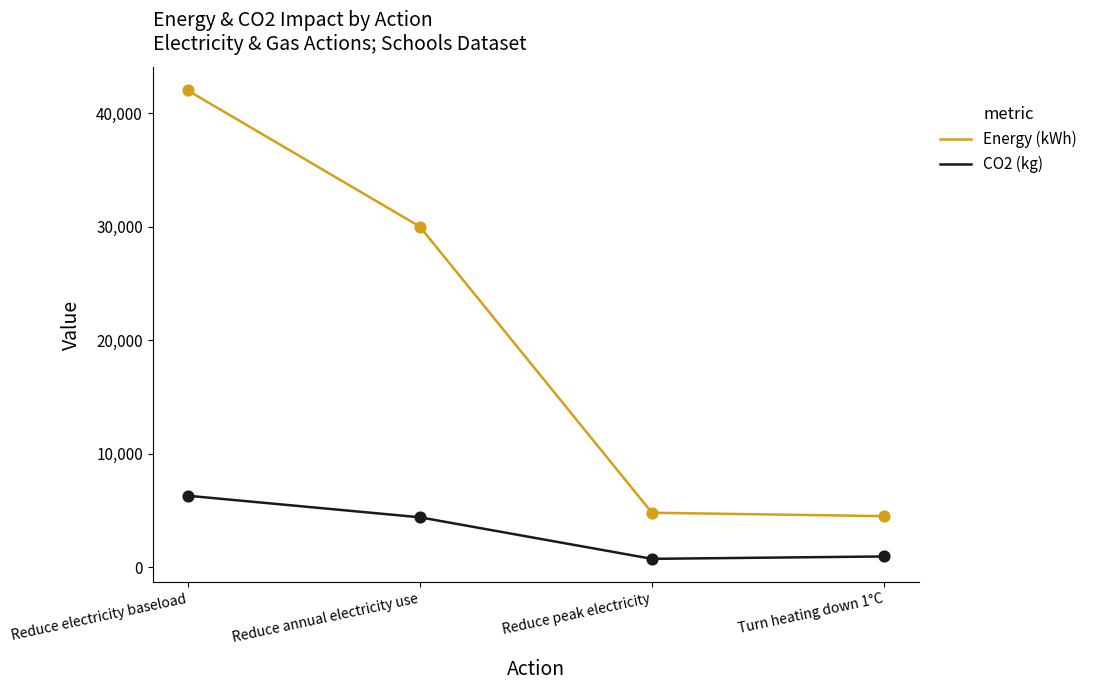

Which series changed the most between Reduce electricity baseload and Reduce peak electricity?

Energy (kWh)